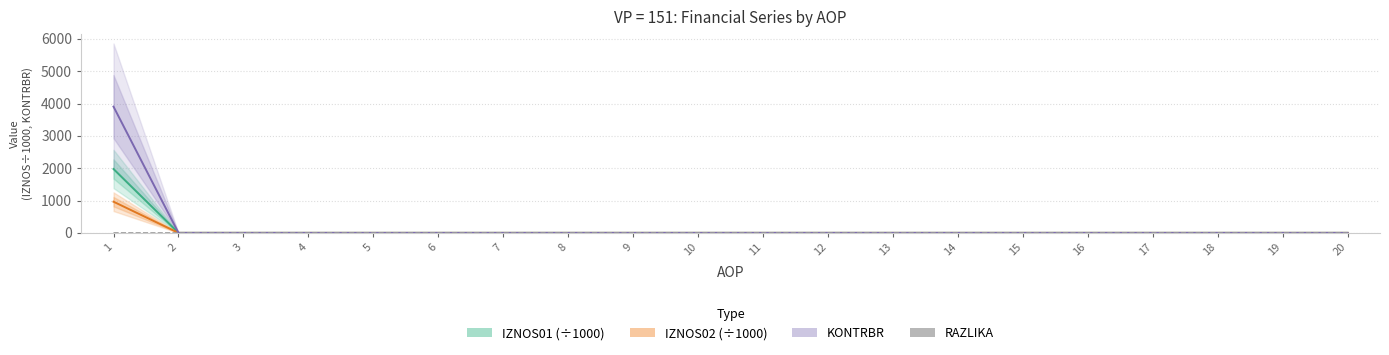

At which category is the sum across all series the highest?

1